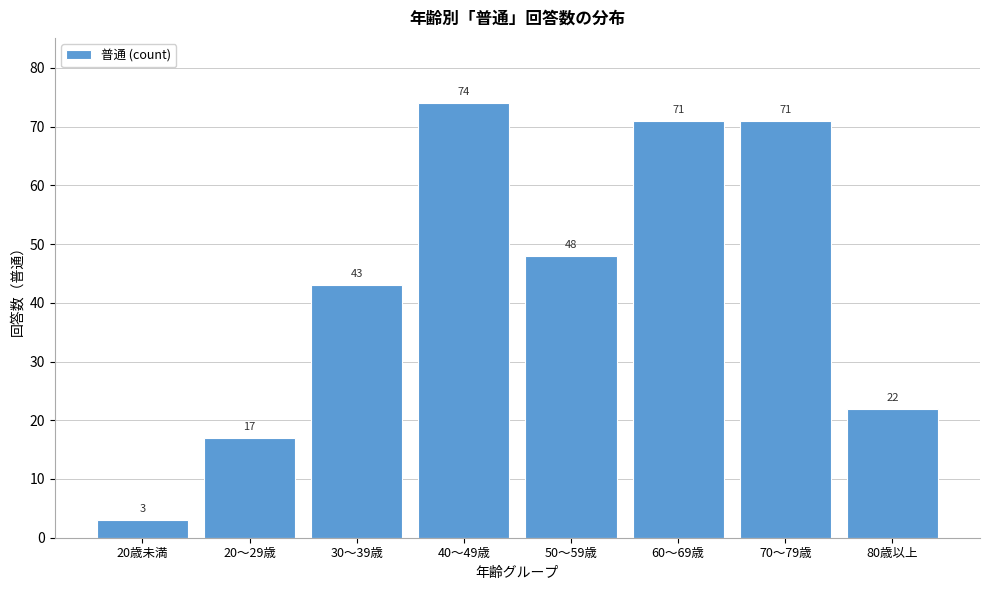

Reading left to right, extract all data points from this chart.

20歳未満=3	20～29歳=17	30～39歳=43	40～49歳=74	50～59歳=48	60～69歳=71	70～79歳=71	80歳以上=22